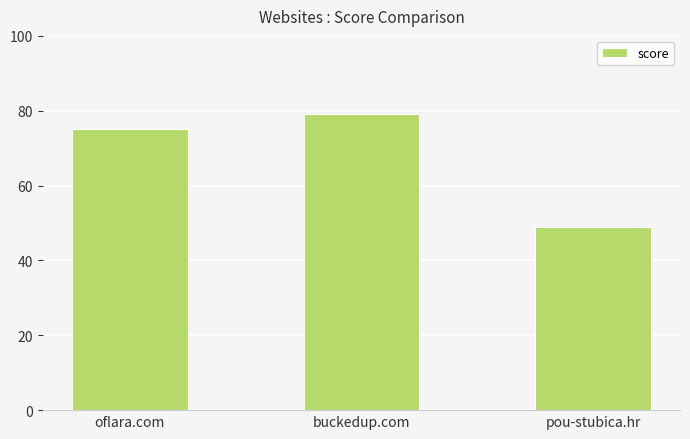

Rank the categories by value from lowest to highest.

pou-stubica.hr, oflara.com, buckedup.com